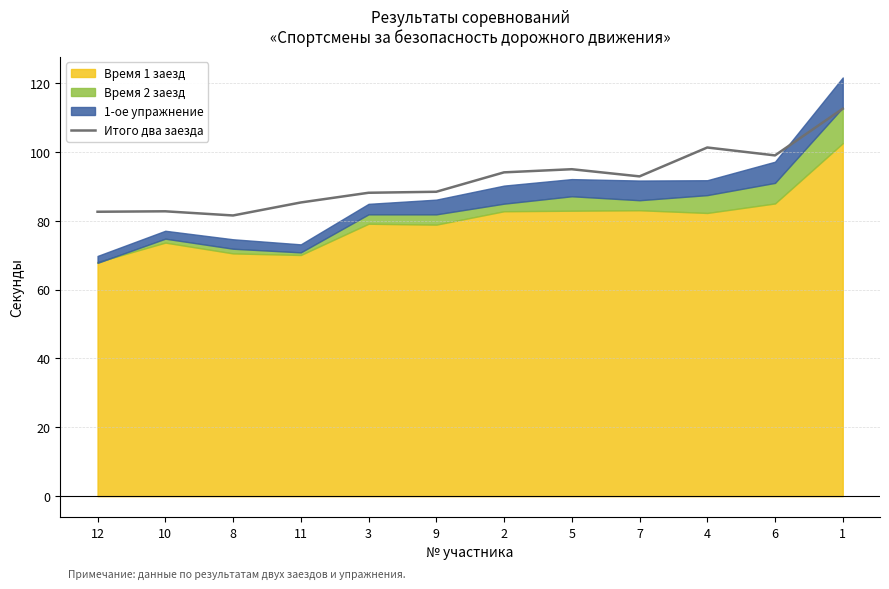

What is the ratio of the value at 8 to the value at 10?

1.0